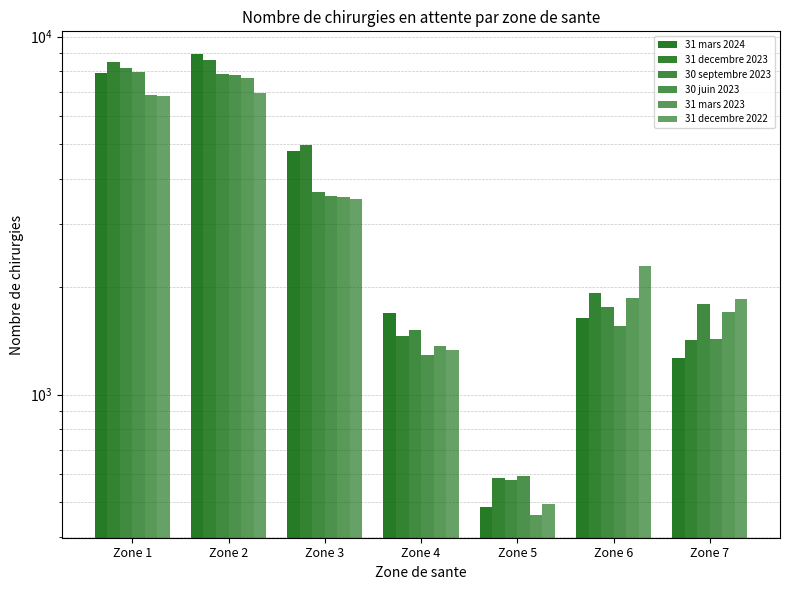

List the series in order of their peak value, highest first.

31 mars 2024, 31 decembre 2023, 30 septembre 2023, 30 juin 2023, 31 mars 2023, 31 decembre 2022